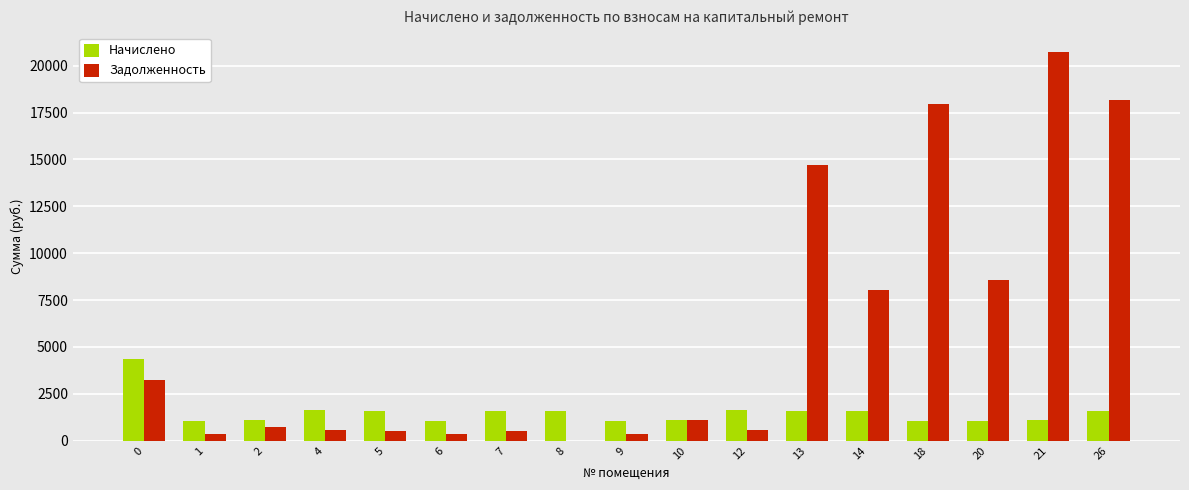

Which series has the largest total across all categories?

Задолженность